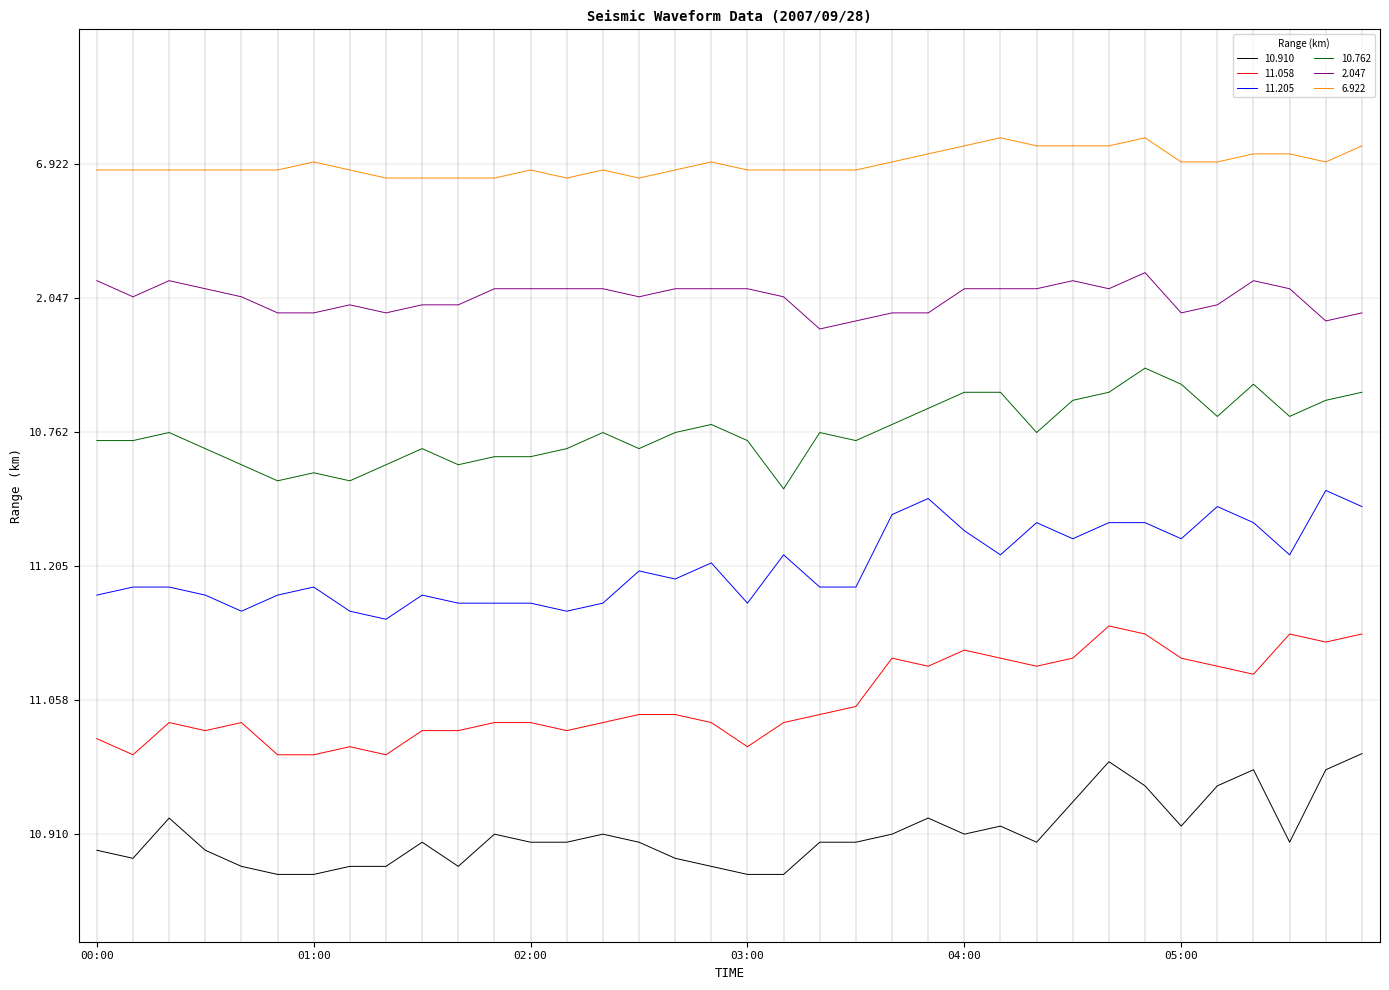

True or false: 2.047 and 11.058 intersect in this chart.

False